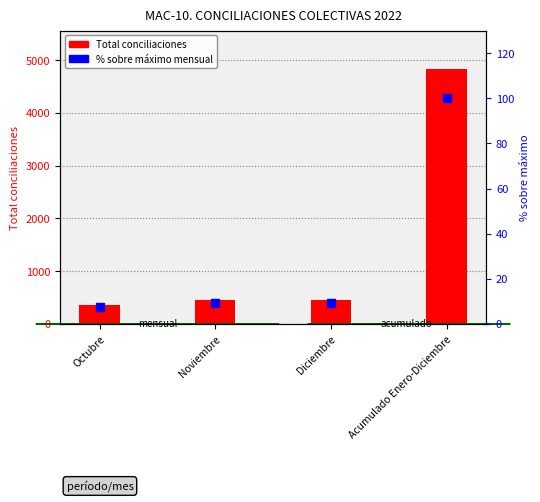

Which series reaches the minimum Y coordinate?

% sobre máximo